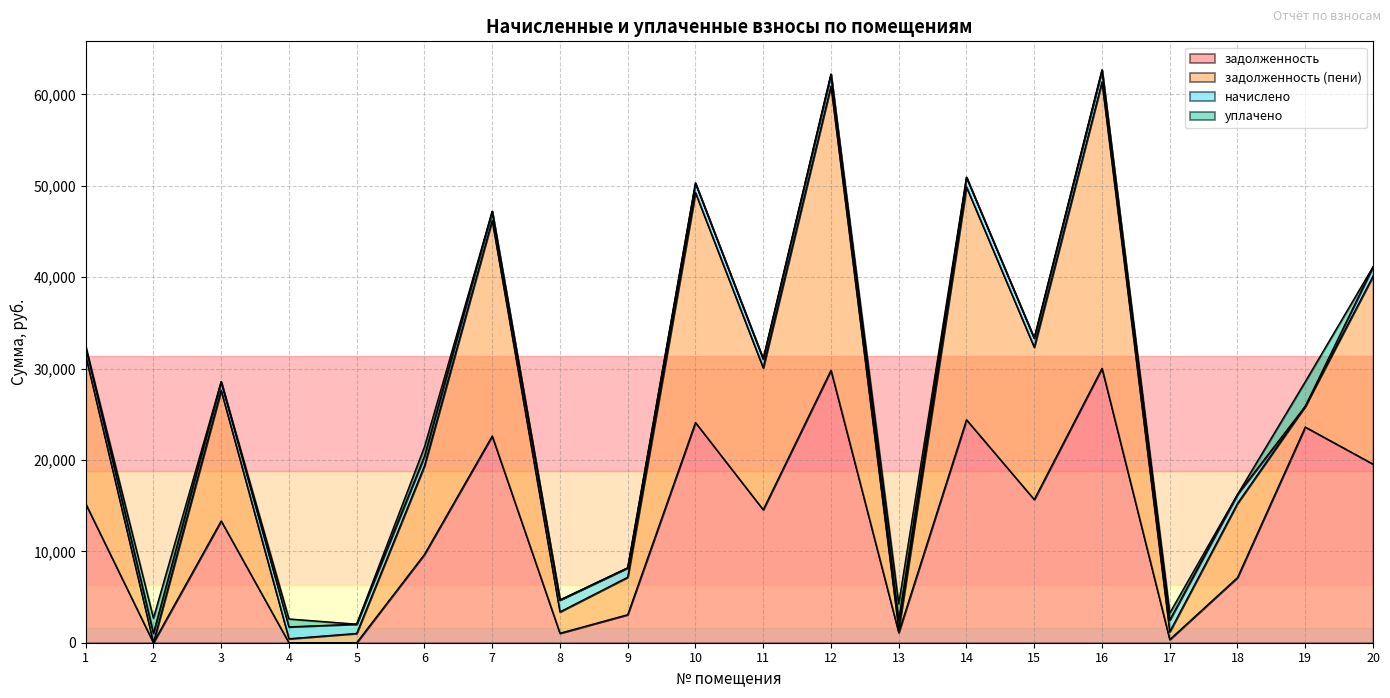

What are all the series names shown in the legend?

задолженность, задолженность (пени), начислено, уплачено